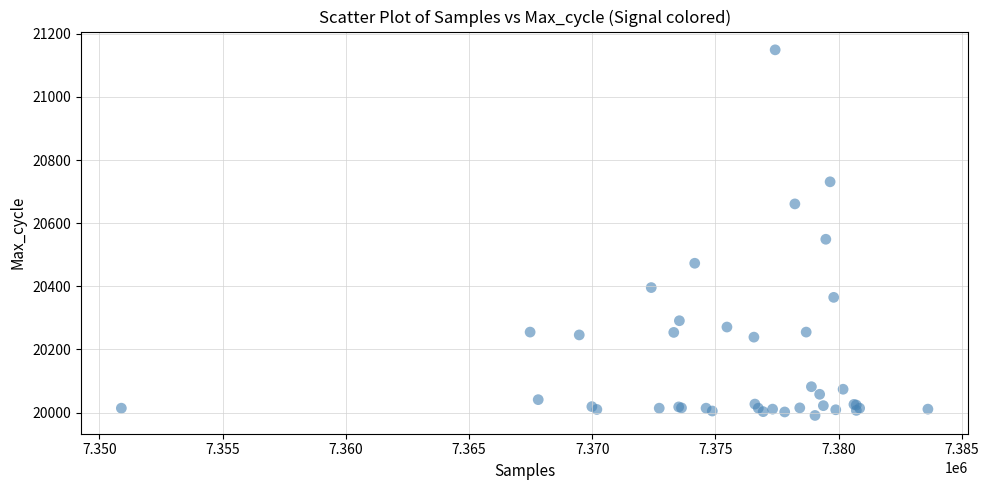

What Y value in the scatter plot is closest to 20570?

20549